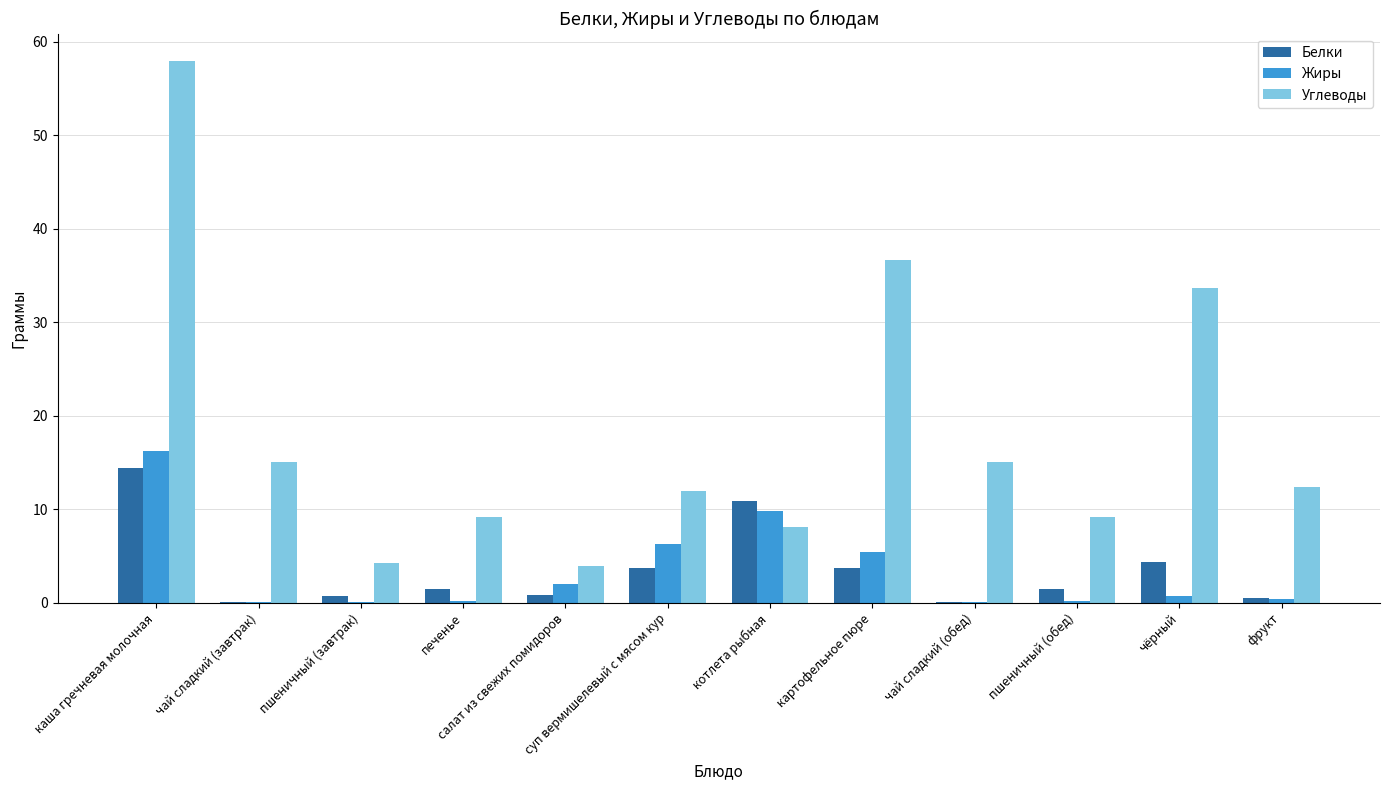

Which series has the largest range (max minus min)?

Углеводы